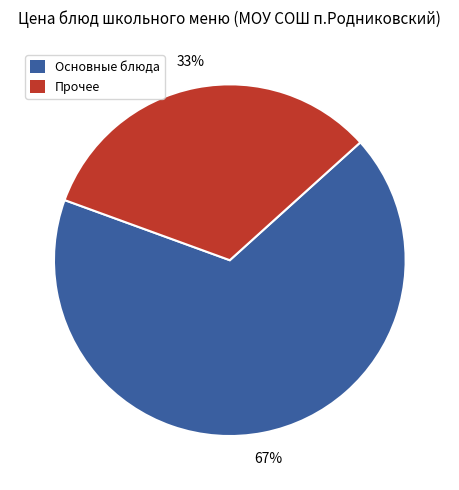

To the nearest percent, what is the average slice percentage?

50%